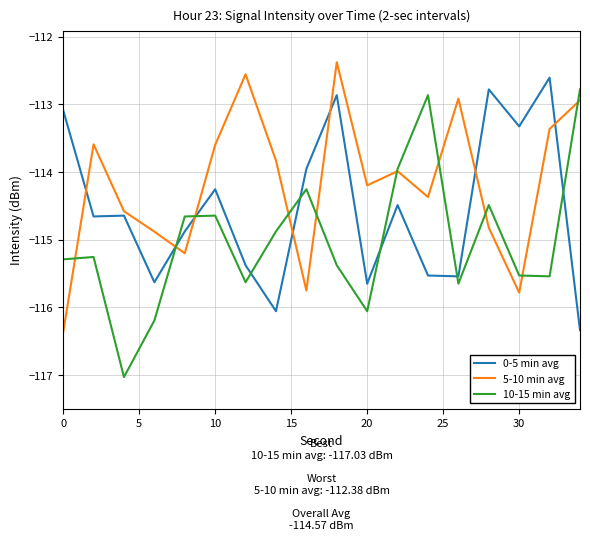

Which series ends up on top after the final intersection of 0-5 min avg and 10-15 min avg?

10-15 min avg